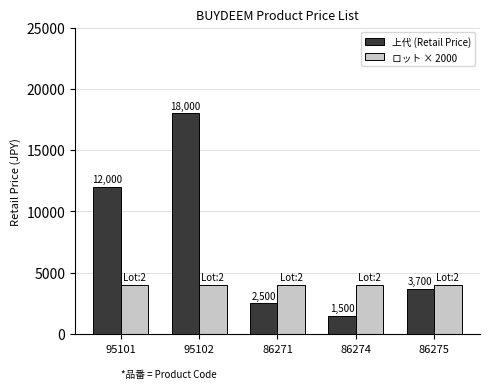

What is the difference between the highest and lowest values at 95102?

14000